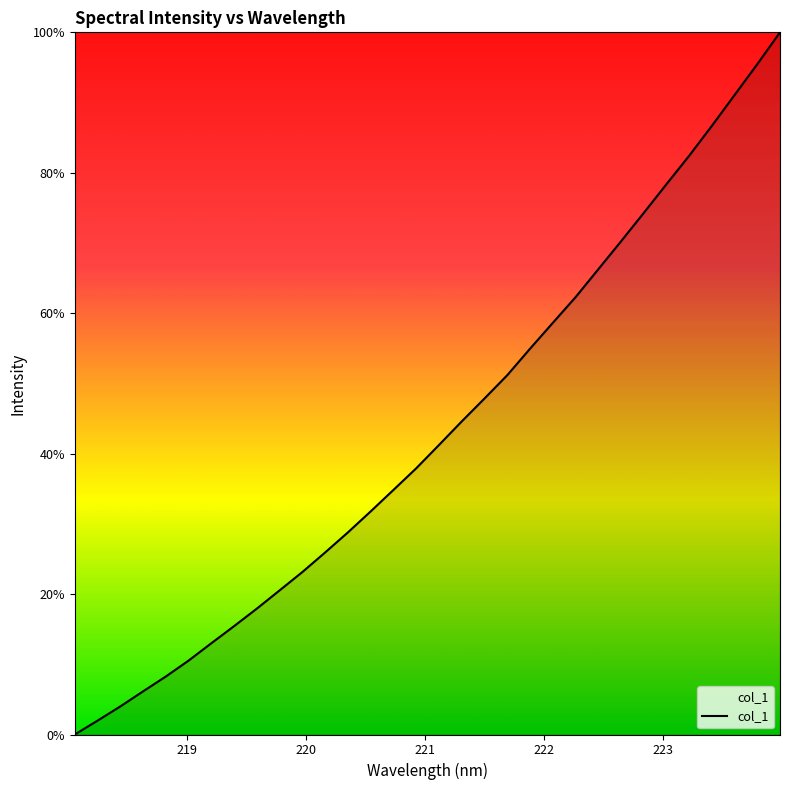

What is the difference between the maximum and second lowest values?

98.0